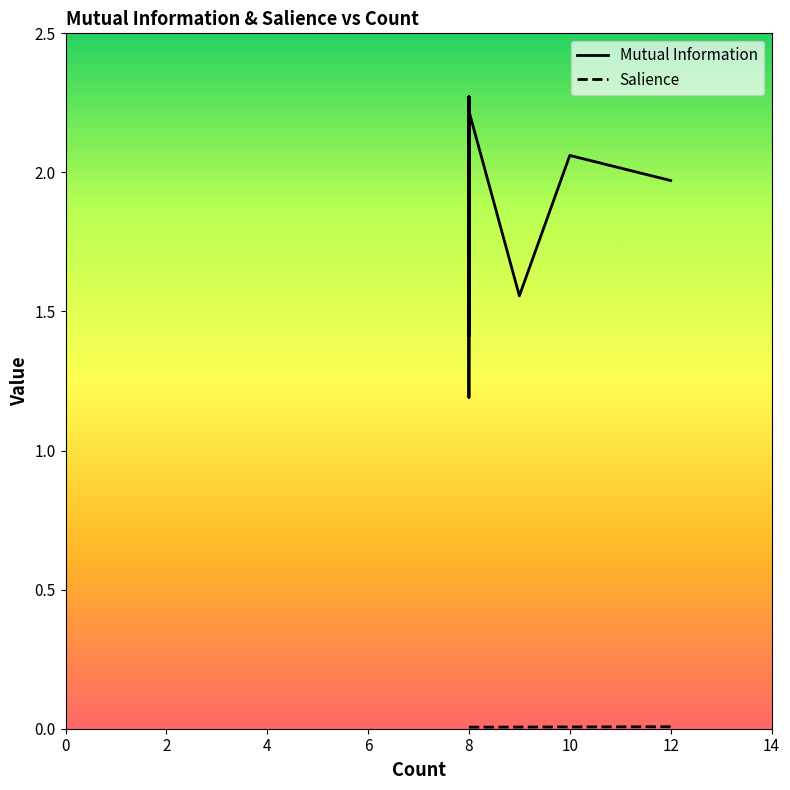

True or false: Mutual Information and Salience intersect in this chart.

False